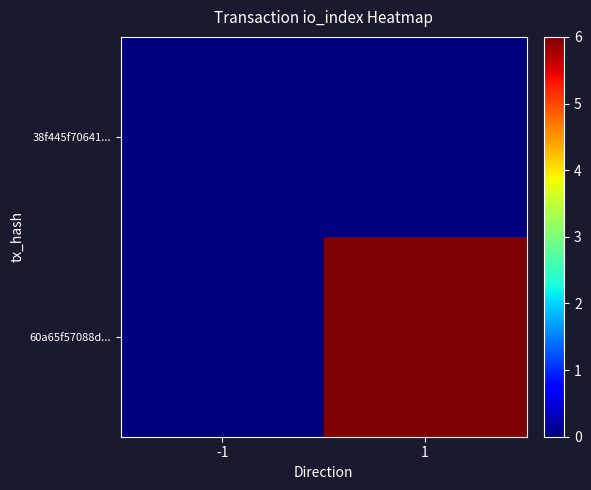

Count the number of data series in this chart.

2